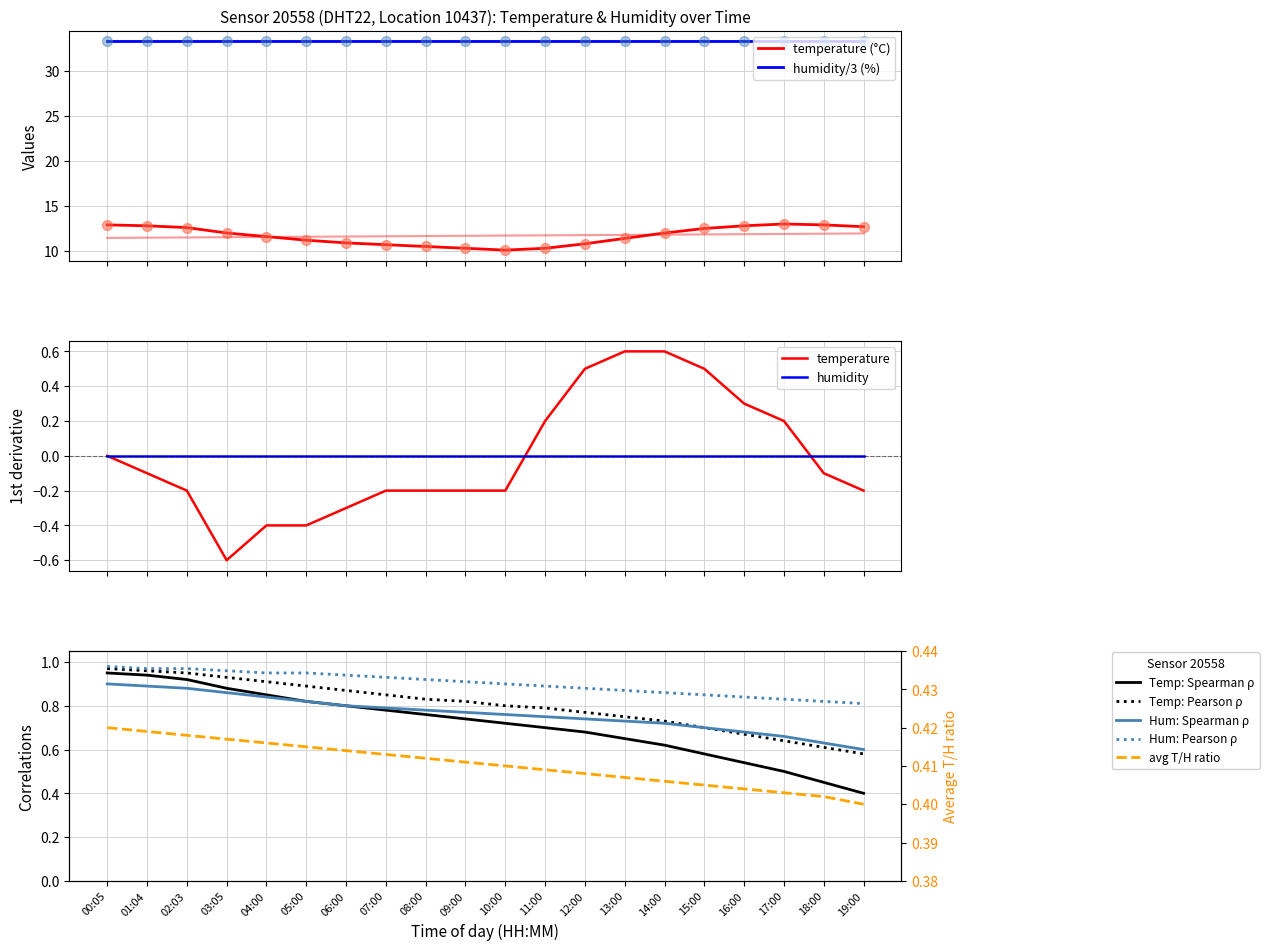

Approximately how many times larger is the value at 13:00 compared to 10:00?

1.1